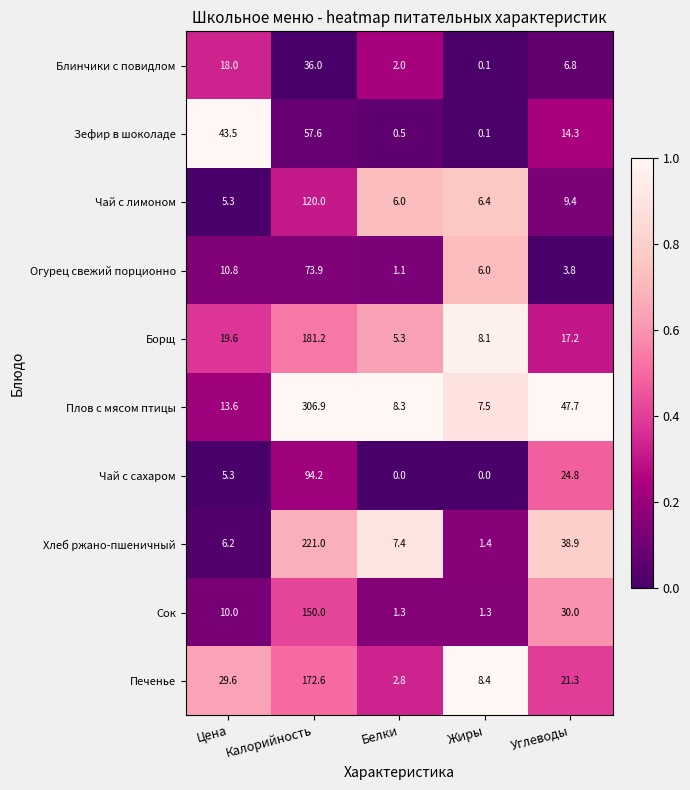

At how many categories does at least one series exceed 0?

5